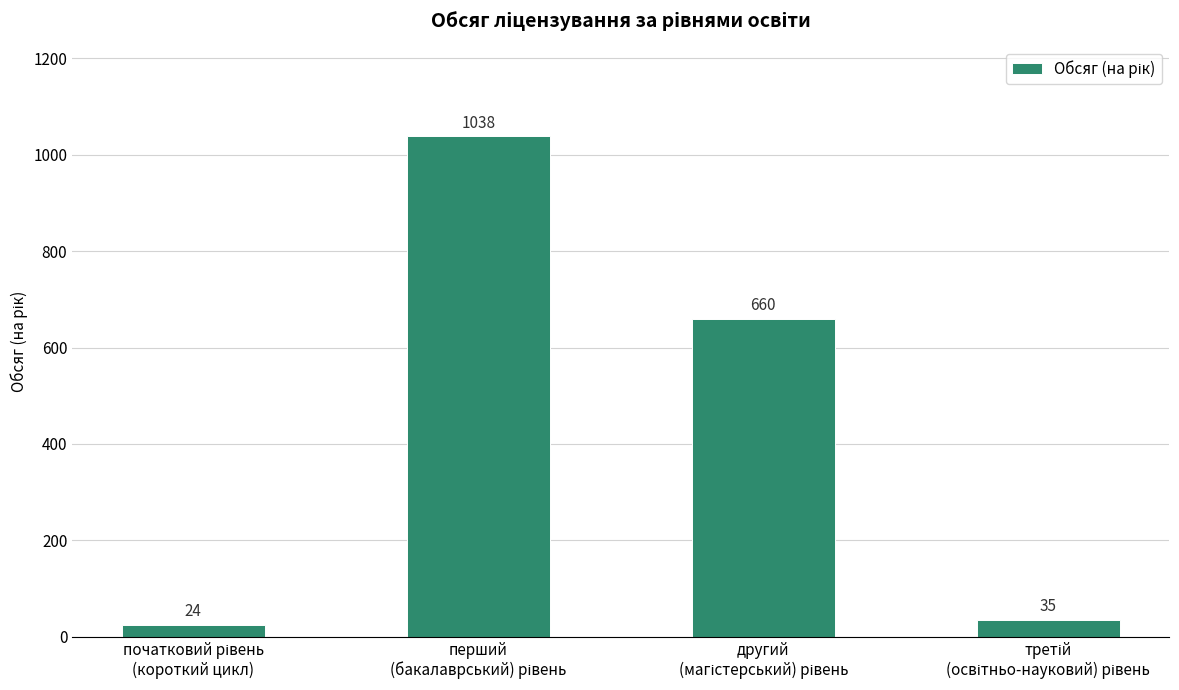

What is the value of the 1st bar from the left?

24